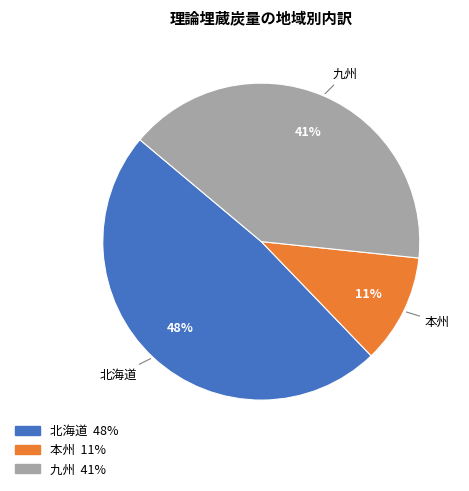

Combined, do 九州 and 本州 account for over 50%?

Yes